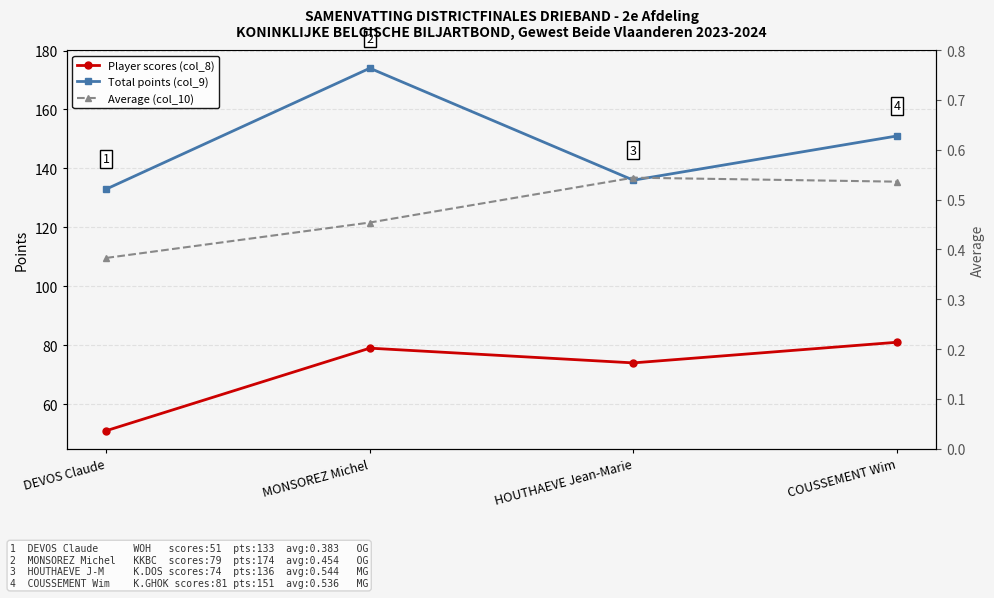

Where does the Player scores (col_8) series first go above 79?

COUSSEMENT Wim